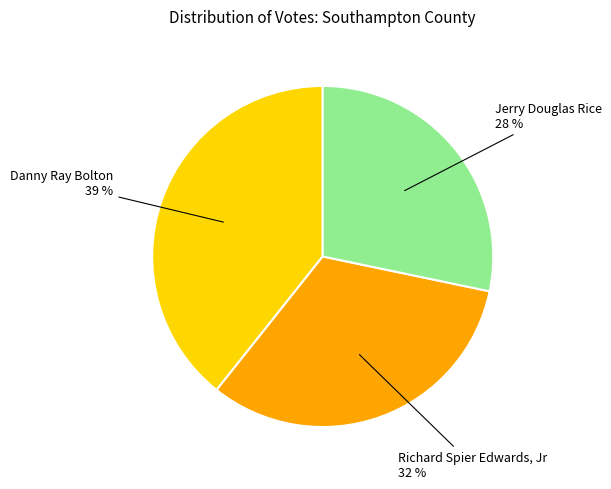

Does Richard Spier Edwards, Jr account for over 50% of the chart?

No